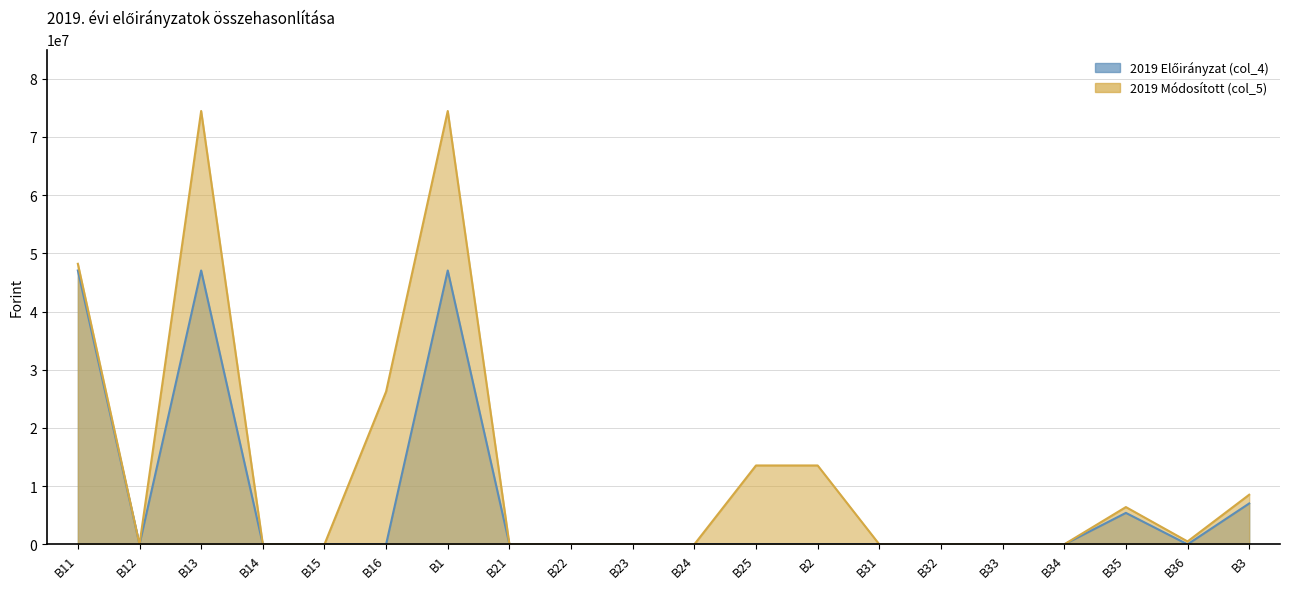

How many values in 2019 Előirányzat (col_4) are above zero?

5